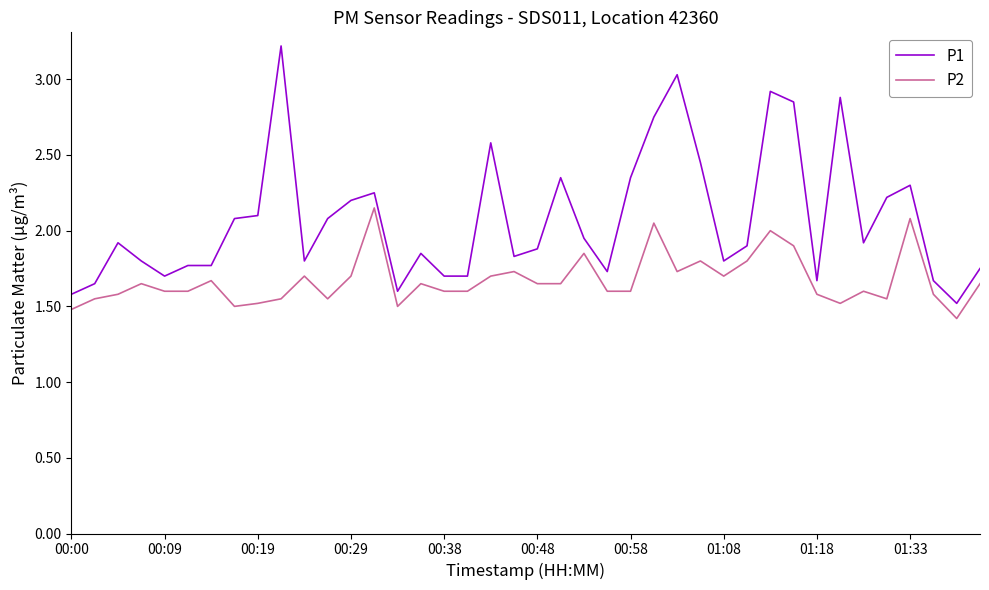

List the series in order of their peak value, lowest first.

P2, P1